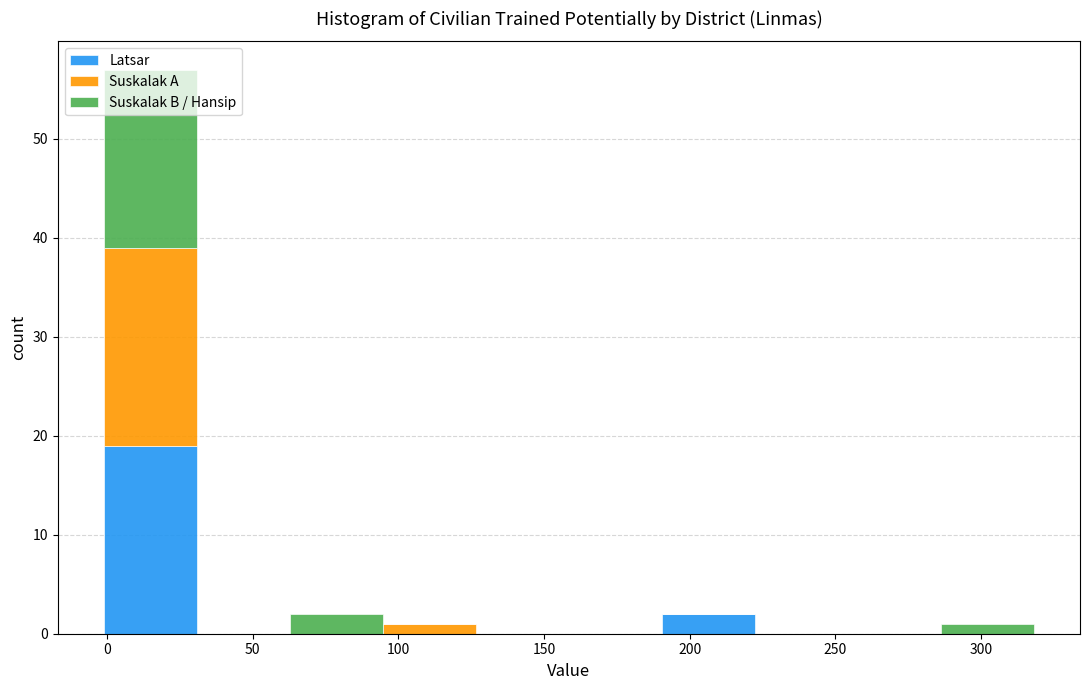

Reading left to right, list every stacked bar in this chart as the range it spans on the x-axis followed by its total height. Neither the bar edges nor the heights are printed on the chart, so give them approximately, as read against the axes.

0 to 30: 57
30 to 65: 0
65 to 95: 2
95 to 125: 1
125 to 160: 0
160 to 190: 0
190 to 220: 2
220 to 255: 0
255 to 285: 0
285 to 320: 1